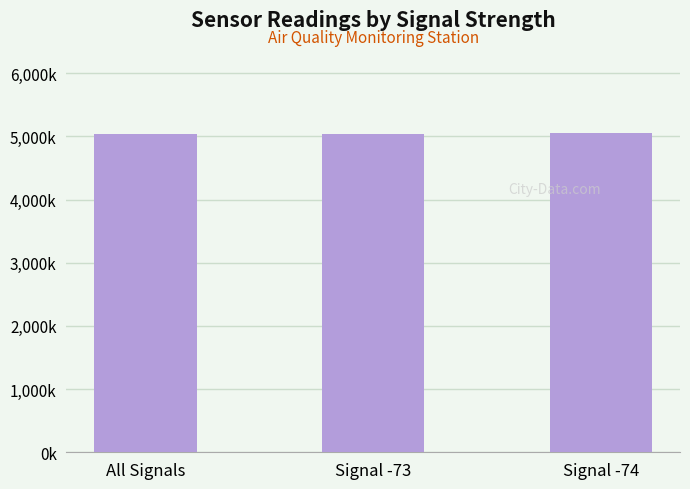

What is the average value?

5047.0